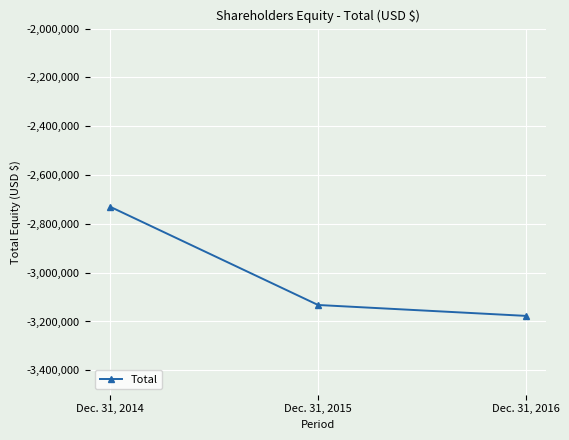

The value at Dec. 31, 2016 is -2073536. True or false?

False